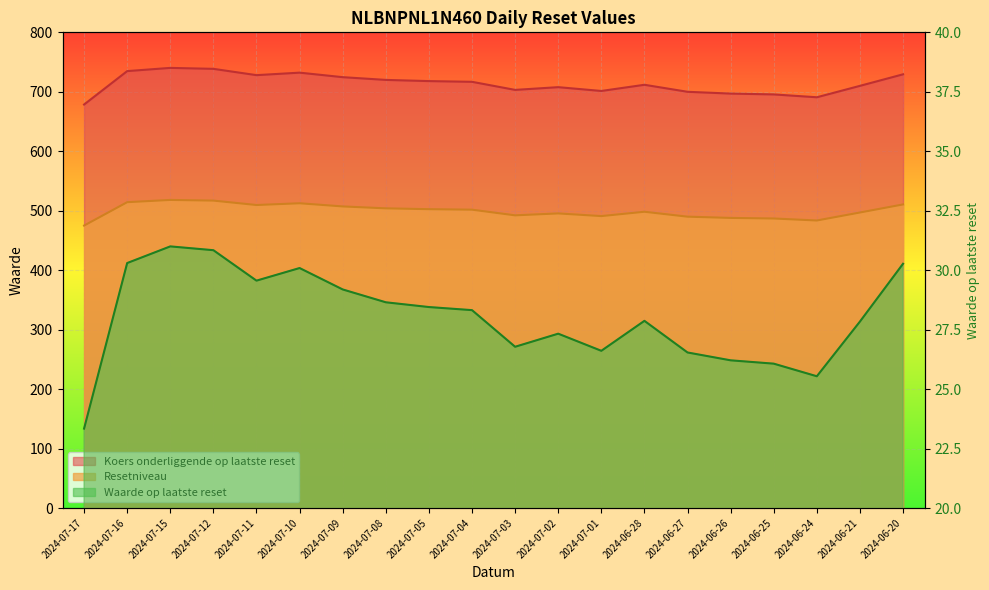

How many values in the Waarde op laatste reset series are below 28?

10